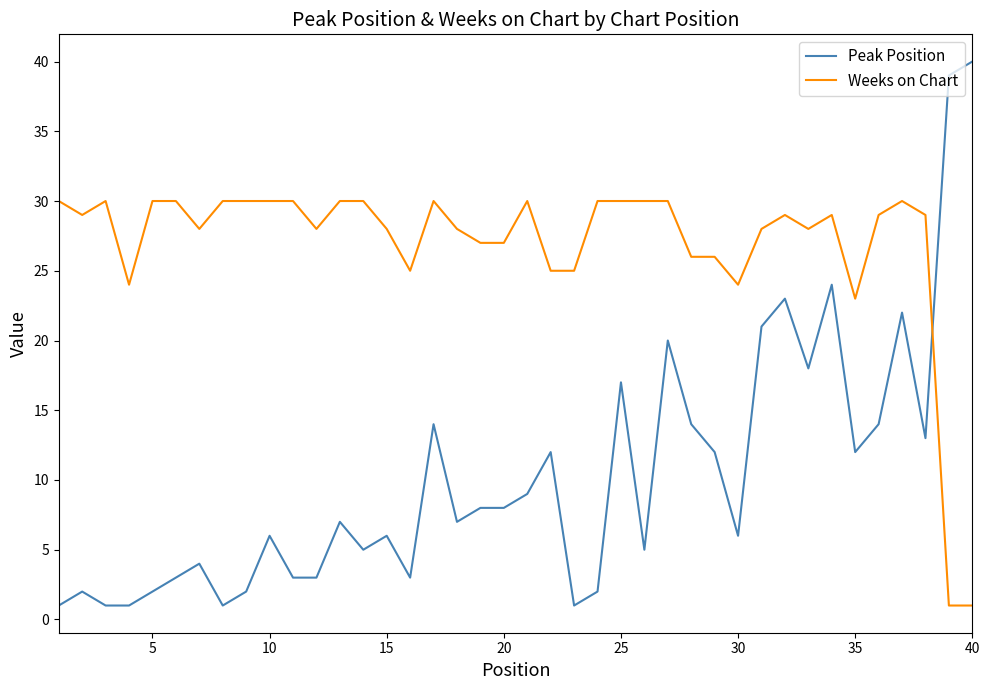

What is the difference between the maximum and minimum values in the Weeks on Chart series?

29